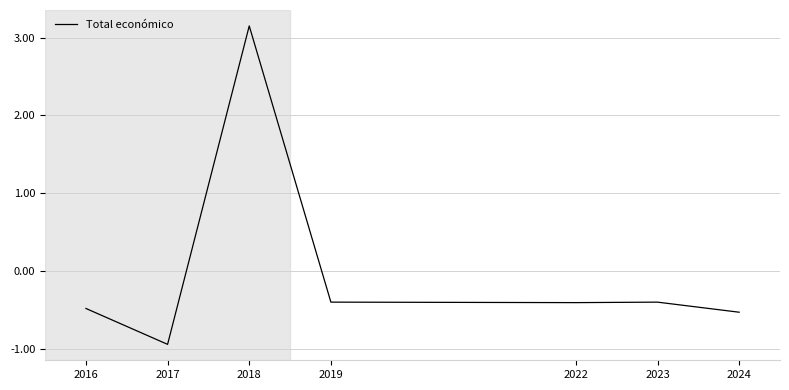

Where is the first local minimum?

2017